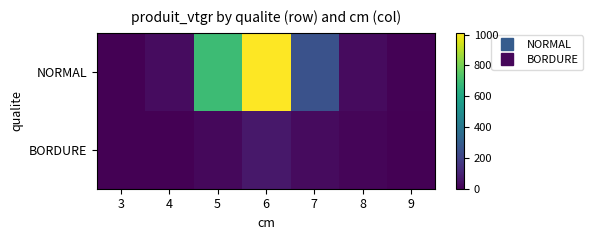

At which category does the chart reach its peak across all series?

6